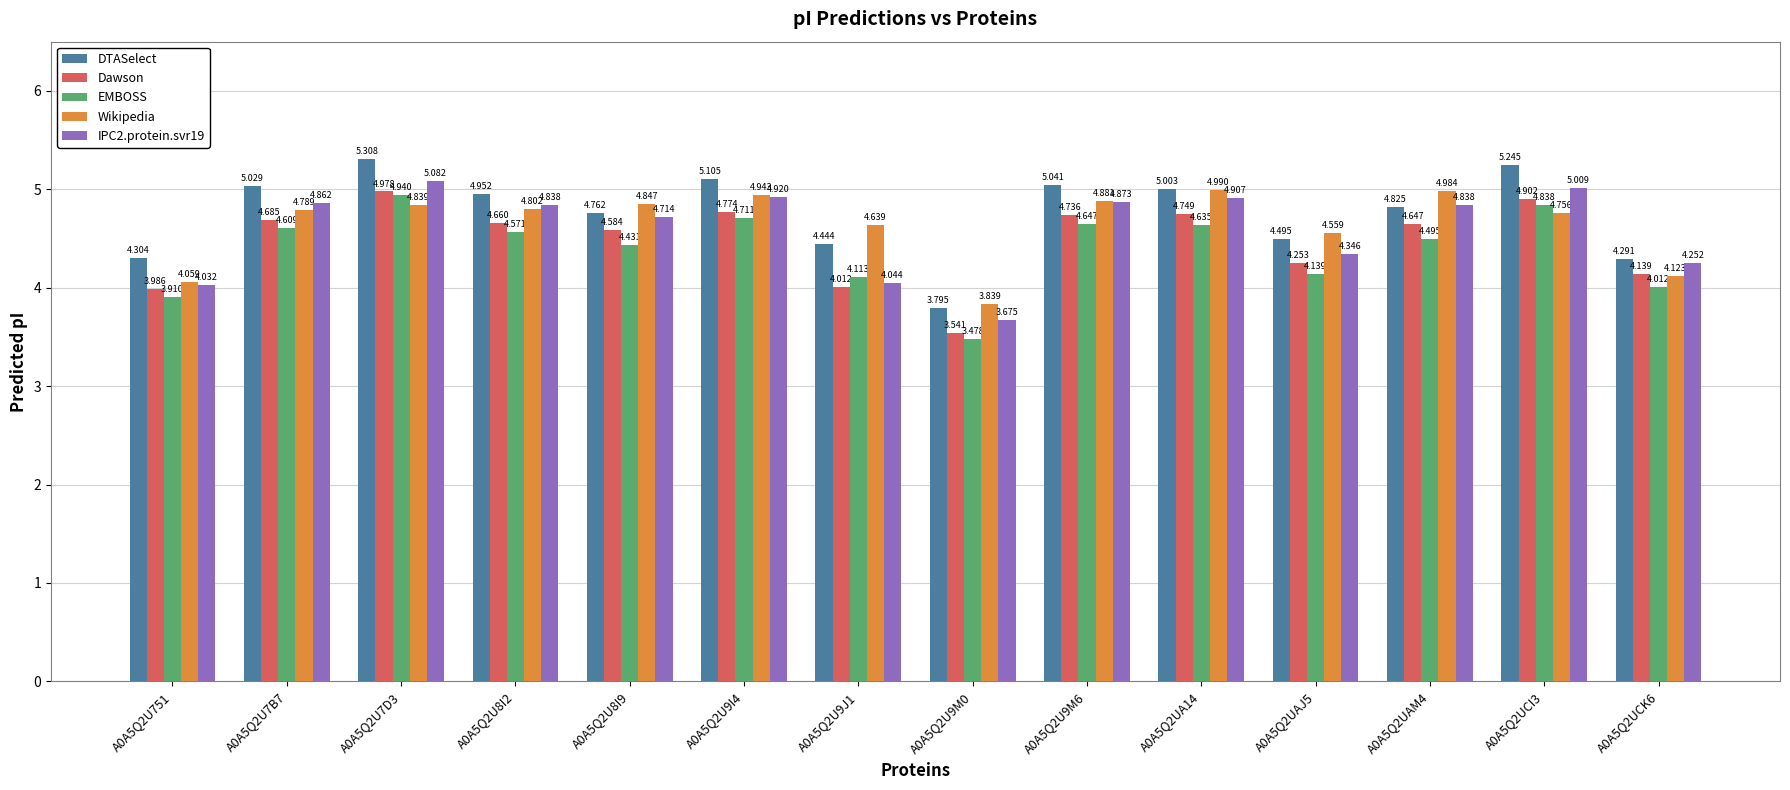

How many bars are there in each group?

5